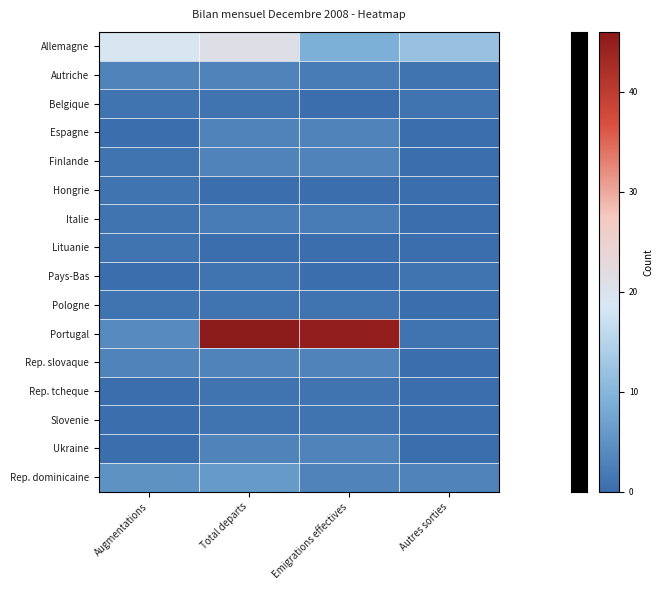

Between Total departs and Emigrations effectives, which is larger?

Total departs